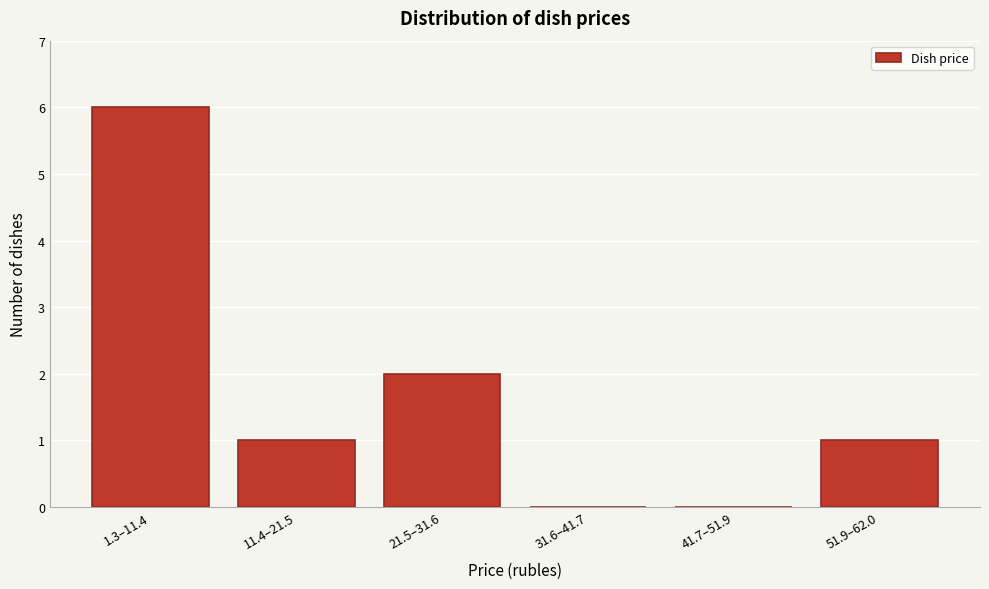

Reading left to right, what are all the values shown in this chart?

1.3–11.4=6	11.4–21.5=1	21.5–31.6=2	31.6–41.7=0	41.7–51.9=0	51.9–62.0=1